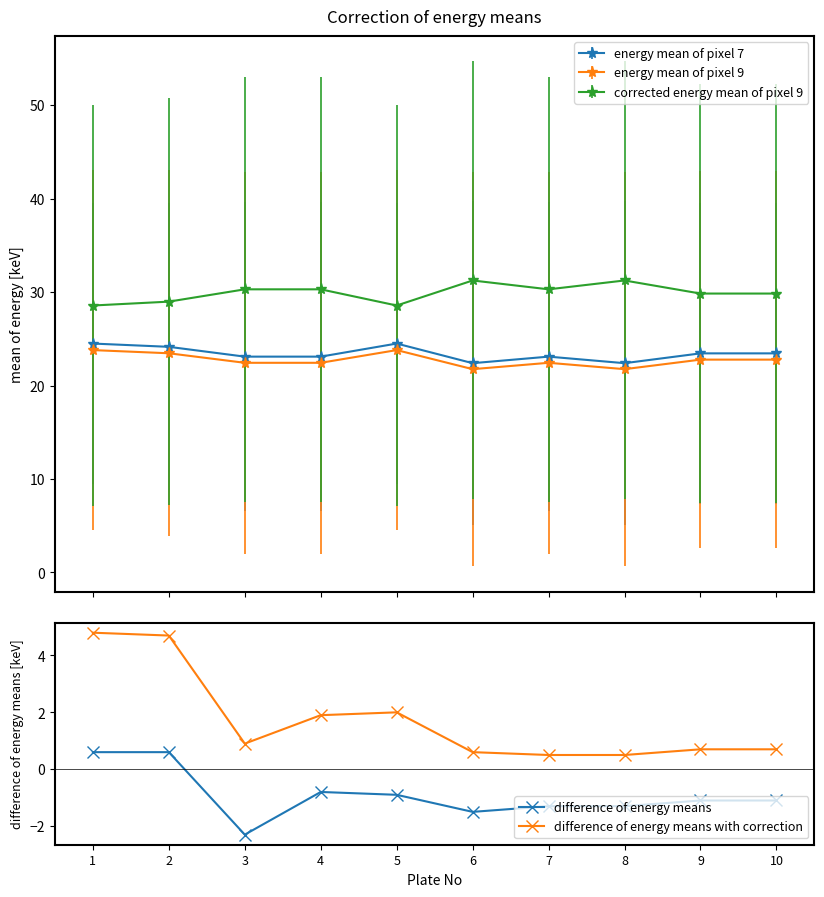

Between 8 and 6, which is larger?

8